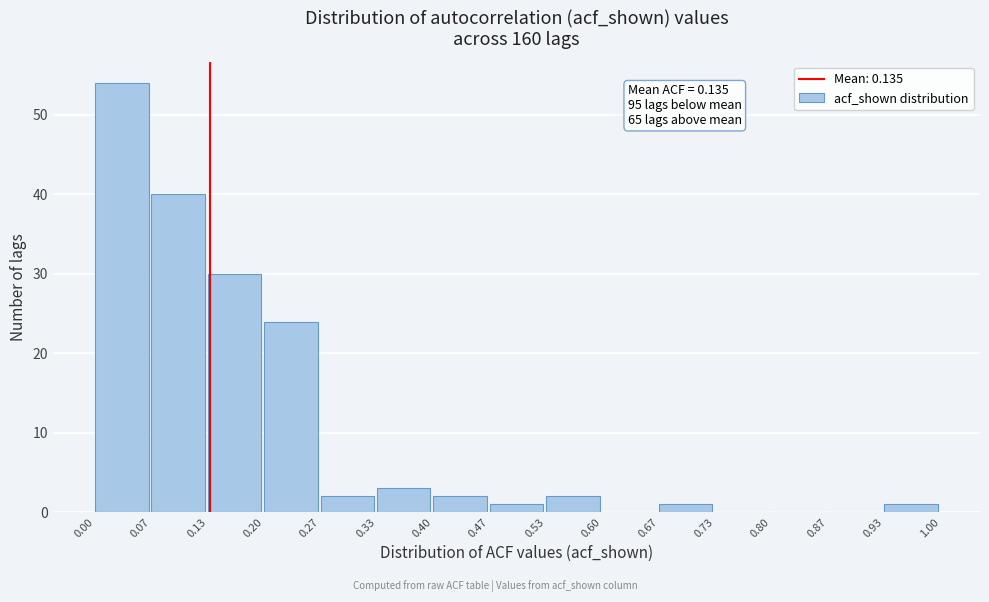

Over which range of the x-axis is the bar tallest?

0.00 to 0.07